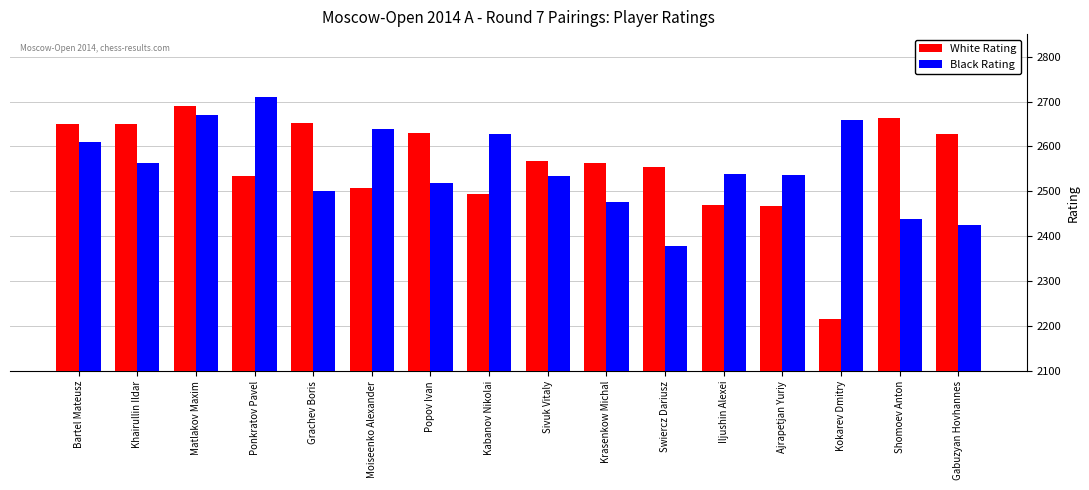

Count the number of categories in the chart.

16